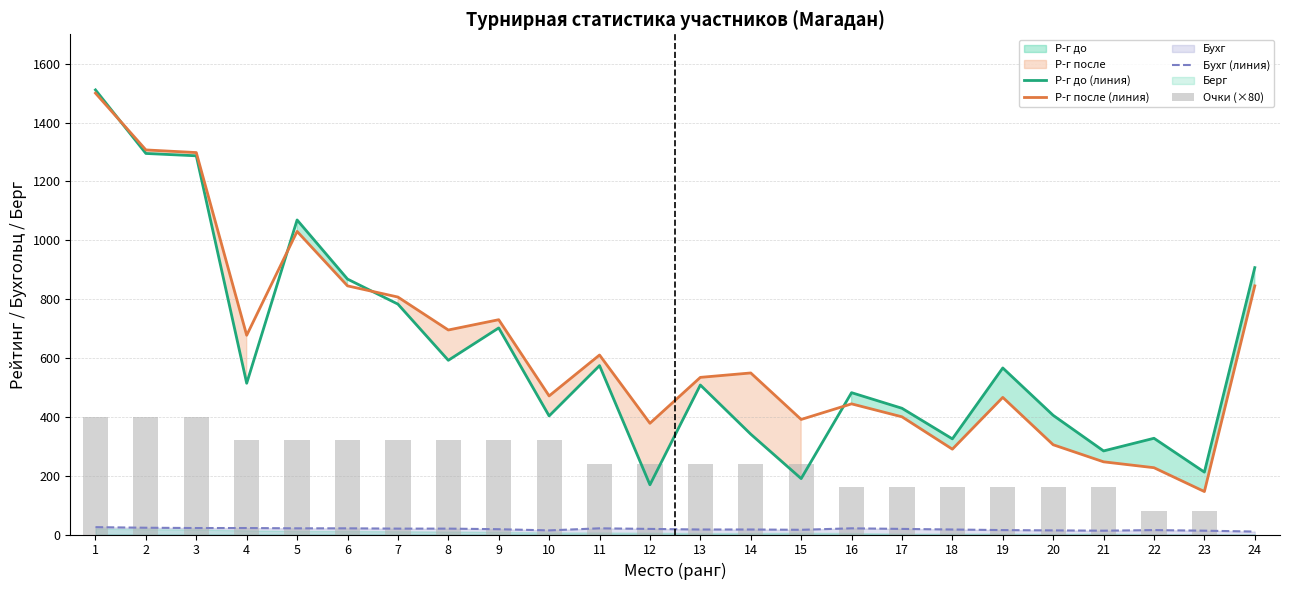

Does the chart contain any negative values?

No